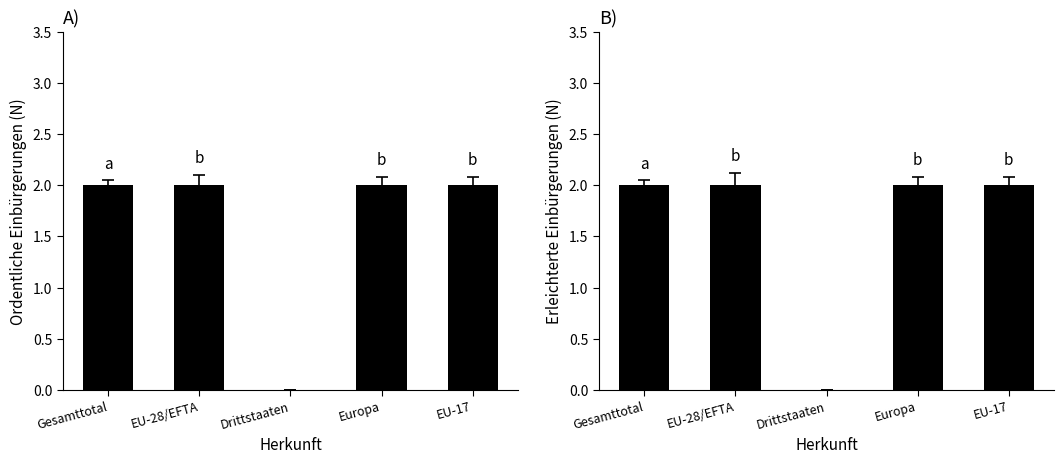

Which category has the lowest value in the Ordentliche Einbürgerungen series?

Drittstaaten